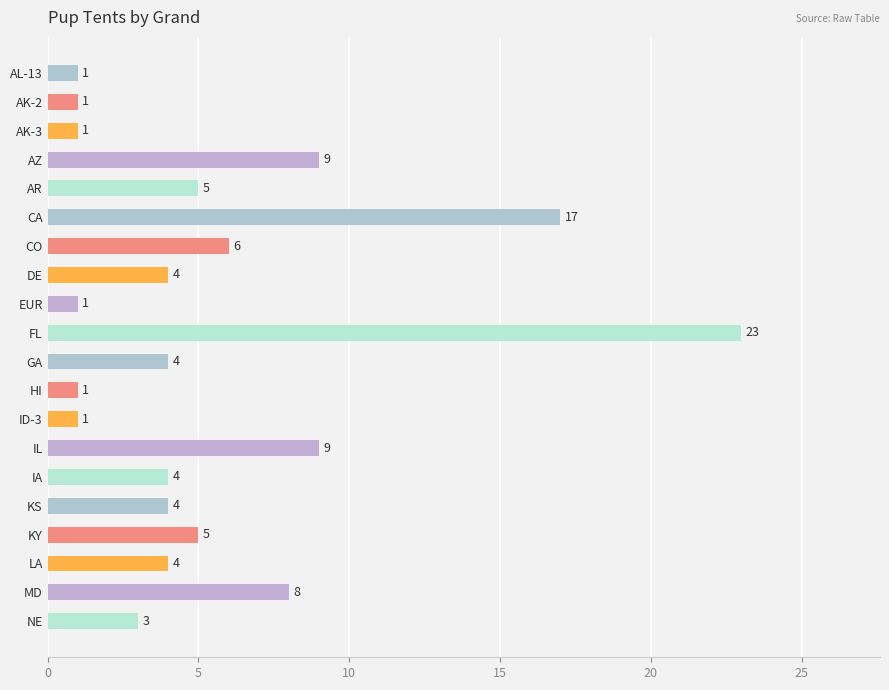

What is the sum of all values?

111